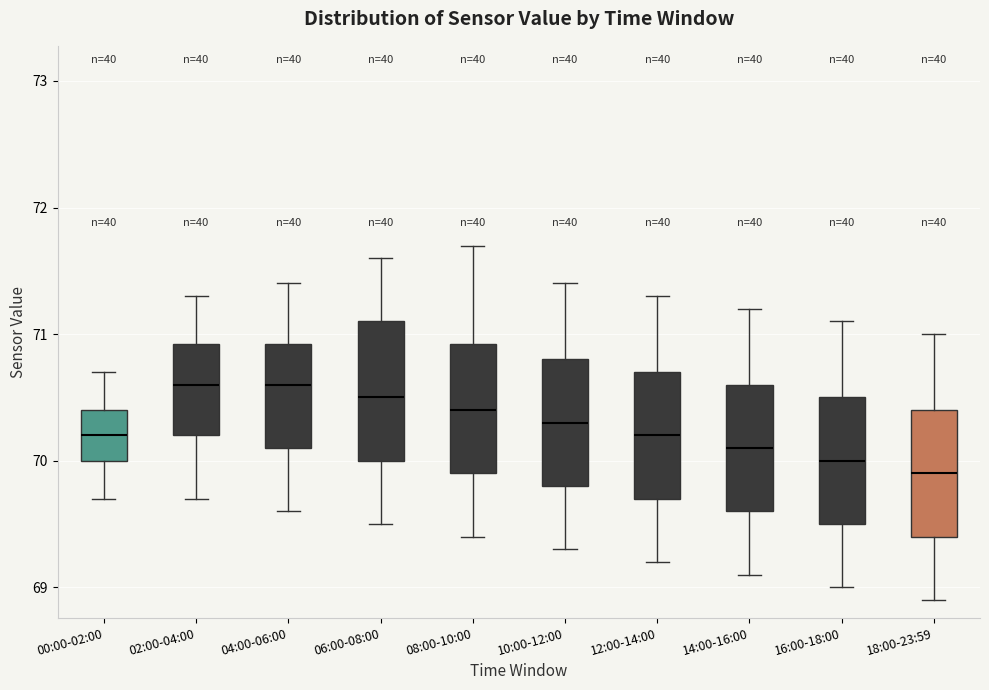

Reading left to right, read every box against the y-axis: the position of its median line, the range the box covers, and the ends of its whiskers. The values are not printed on the chart, so give them approximately, as read against the axis.

00:00-02:00: median 70.2, box 70.0 to 70.4, whiskers 69.7 to 70.7
02:00-04:00: median 70.6, box 70.2 to 70.9, whiskers 69.7 to 71.3
04:00-06:00: median 70.6, box 70.1 to 70.9, whiskers 69.6 to 71.4
06:00-08:00: median 70.5, box 70.0 to 71.1, whiskers 69.5 to 71.6
08:00-10:00: median 70.4, box 69.9 to 70.9, whiskers 69.4 to 71.7
10:00-12:00: median 70.3, box 69.8 to 70.8, whiskers 69.3 to 71.4
12:00-14:00: median 70.2, box 69.7 to 70.7, whiskers 69.2 to 71.3
14:00-16:00: median 70.1, box 69.6 to 70.6, whiskers 69.1 to 71.2
16:00-18:00: median 70.0, box 69.5 to 70.5, whiskers 69.0 to 71.1
18:00-23:59: median 69.9, box 69.4 to 70.4, whiskers 68.9 to 71.0